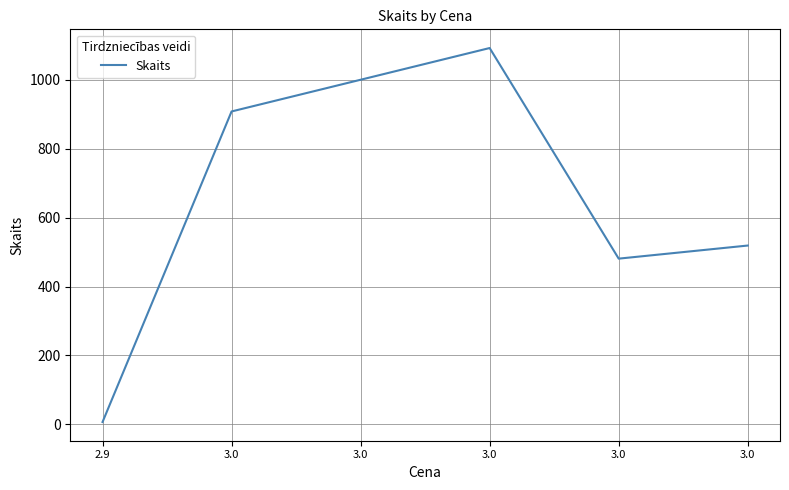

True or false: the data shows 304 at 3.0.

False